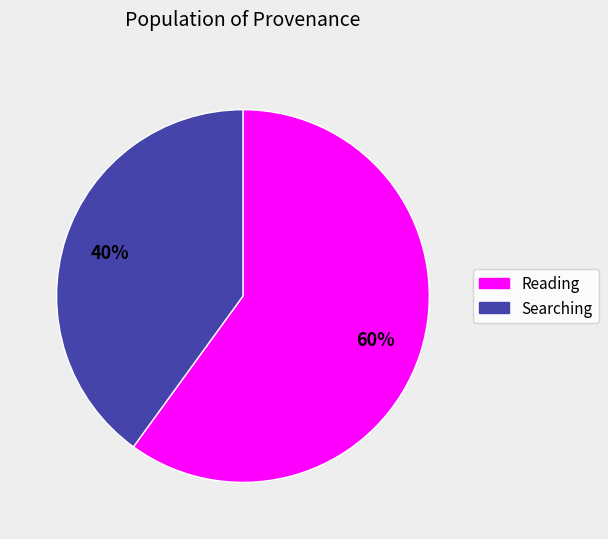

Does any single category account for the majority?

Yes